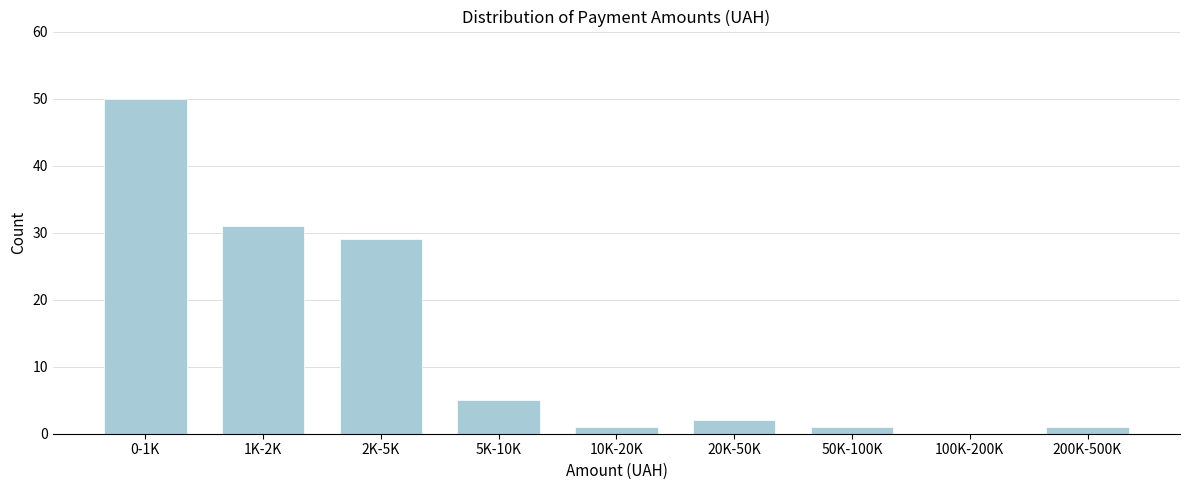

Reading left to right, extract all data points from this chart.

0-1K=50	1K-2K=31	2K-5K=29	5K-10K=5	10K-20K=1	20K-50K=2	50K-100K=1	100K-200K=0	200K-500K=1